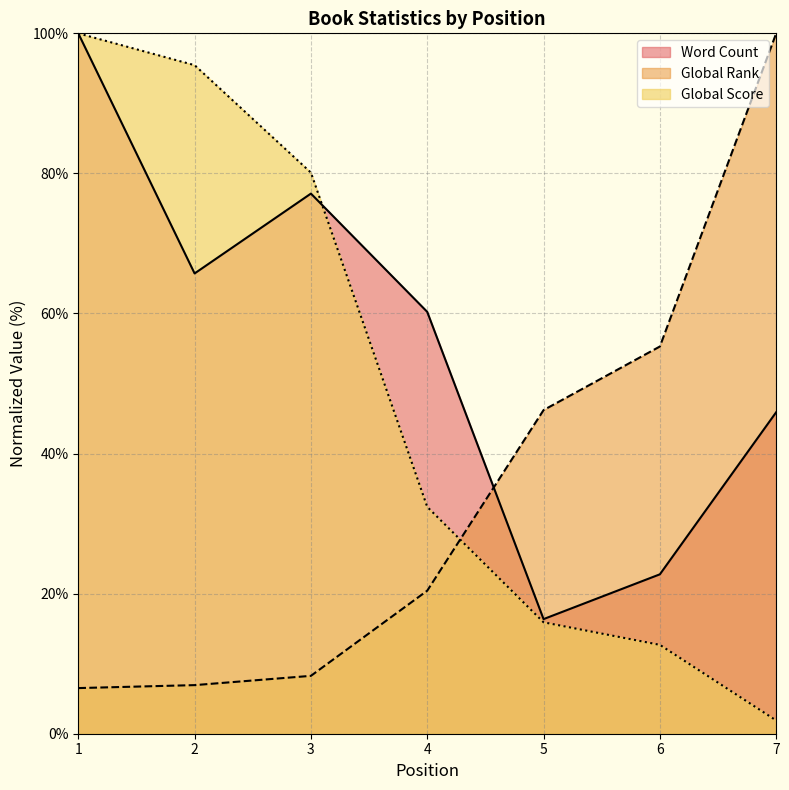

Reading right to left, extract all data points from this chart.

Word Count: 7=45.9	6=22.8	5=16.4	4=60.2	3=77.1	2=65.7	1=100.0
Global Rank: 7=100.0	6=55.3	5=46.2	4=20.4	3=8.3	2=6.9	1=6.5
Global Score: 7=1.9	6=12.7	5=15.9	4=32.4	3=80.1	2=95.5	1=100.0